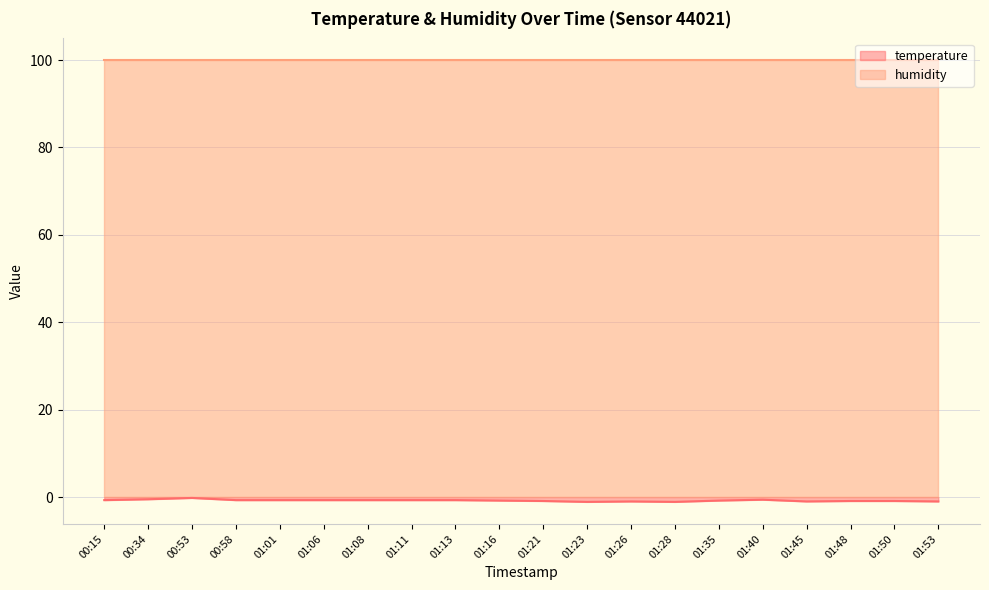

What position from the left is 01:28?

14